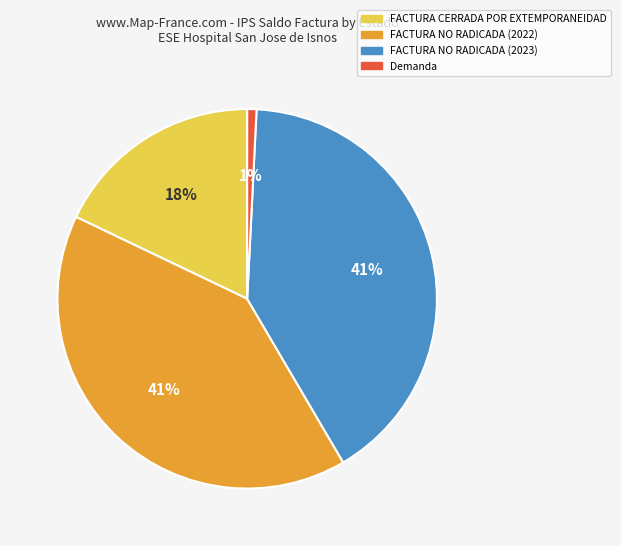

To the nearest percent, what is the difference between the largest and smallest slice percentages?

40%